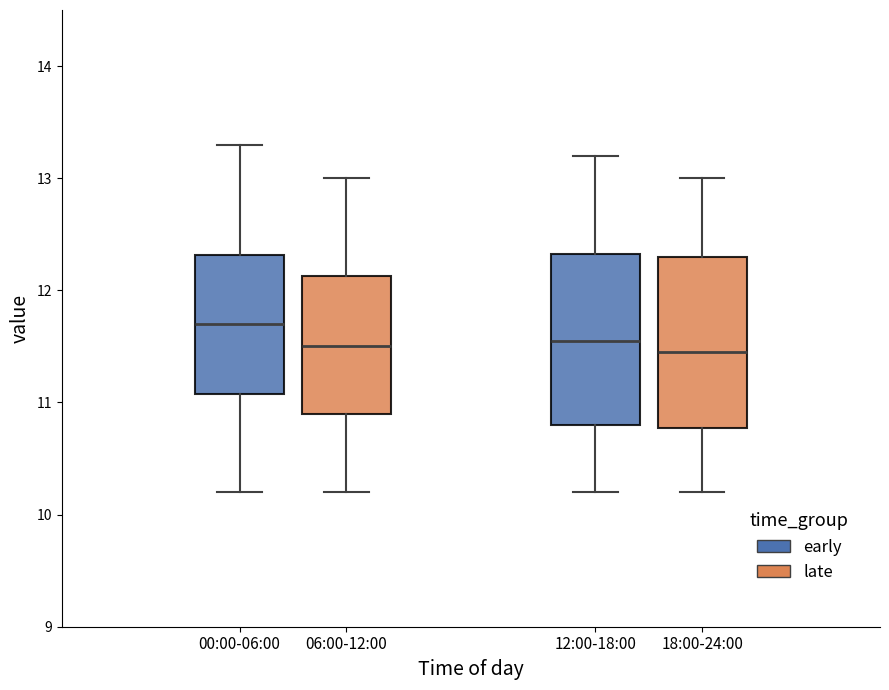

Reading left to right, transcribe this box plot: for each box, give where its median line is, the range the box spans, and where its two whiskers end, as read against the y-axis. The values are not printed on the chart, so give them approximately, as read against the axis.

00:00-06:00: median 11.7, box 11.1 to 12.3, whiskers 10.2 to 13.3
06:00-12:00: median 11.5, box 10.9 to 12.1, whiskers 10.2 to 13.0
12:00-18:00: median 11.6, box 10.8 to 12.3, whiskers 10.2 to 13.2
18:00-24:00: median 11.5, box 10.8 to 12.3, whiskers 10.2 to 13.0